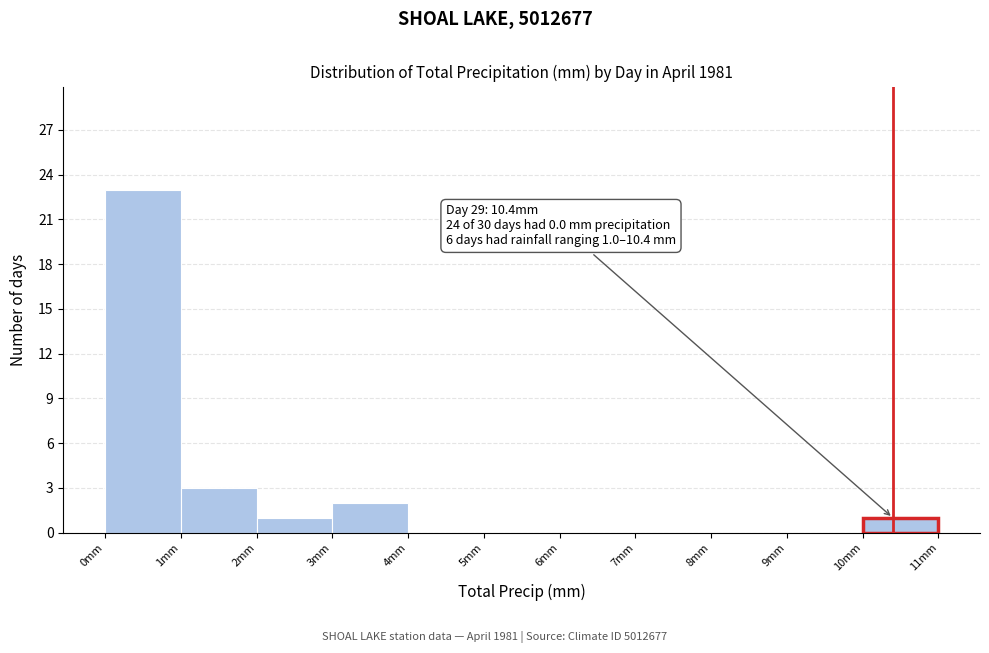

Which range on the x-axis has the tallest bar?

0 to 1